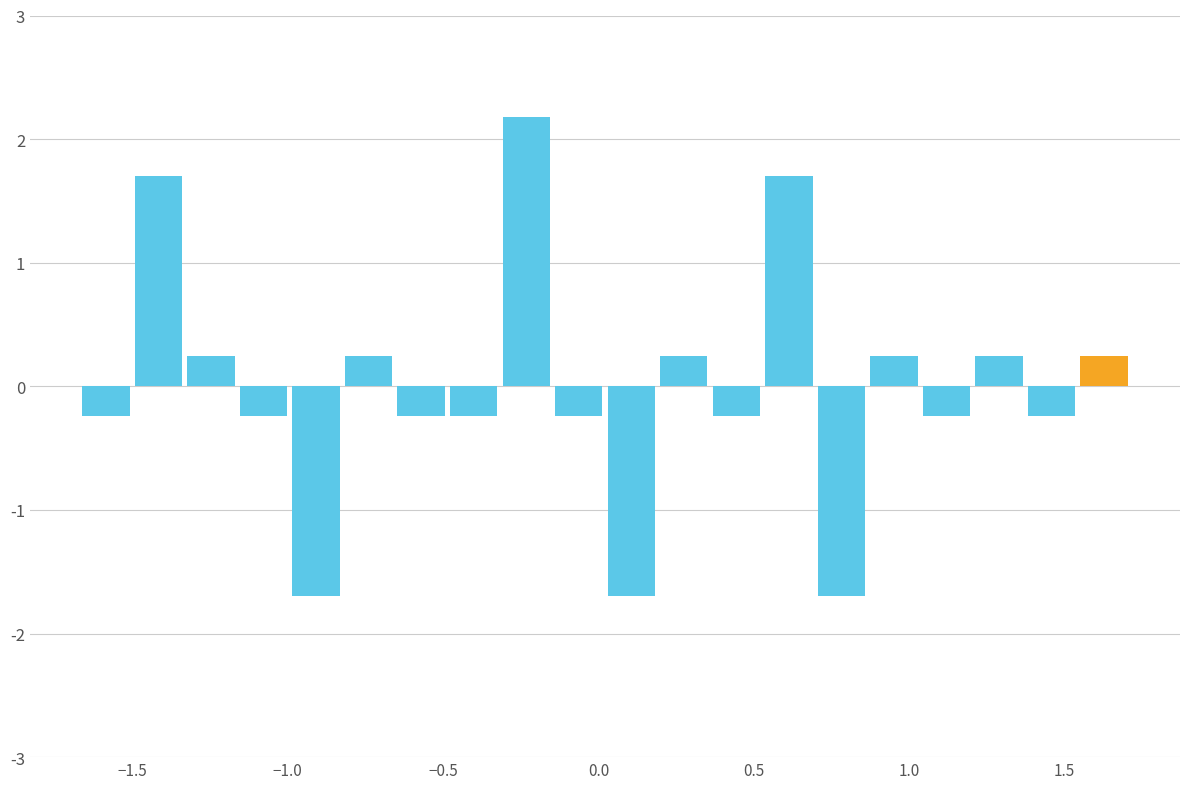

Read against the x-axis, roughly where is the centre of the tallest bar?

-0.25